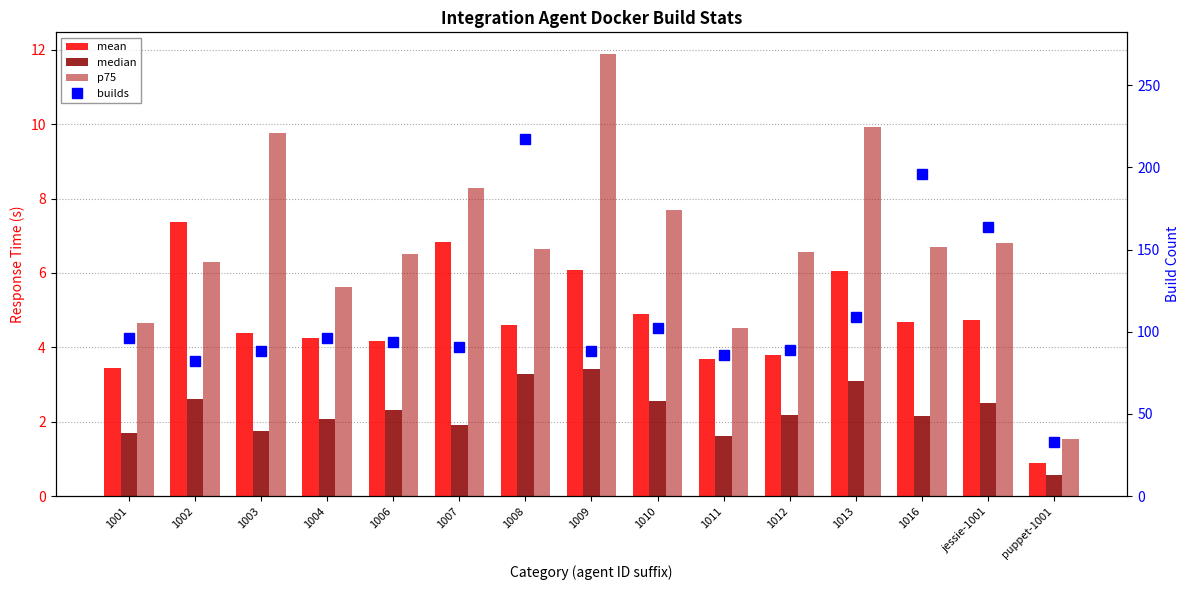

The value of median at 1016 is 3.1. True or false?

False